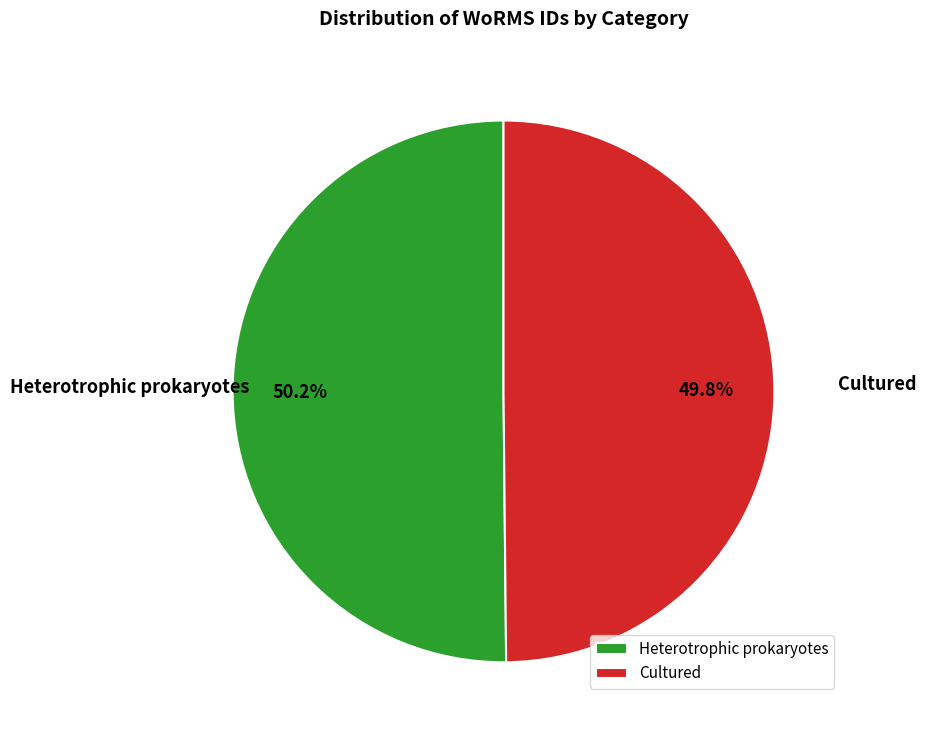

Does any single category account for the majority?

Yes